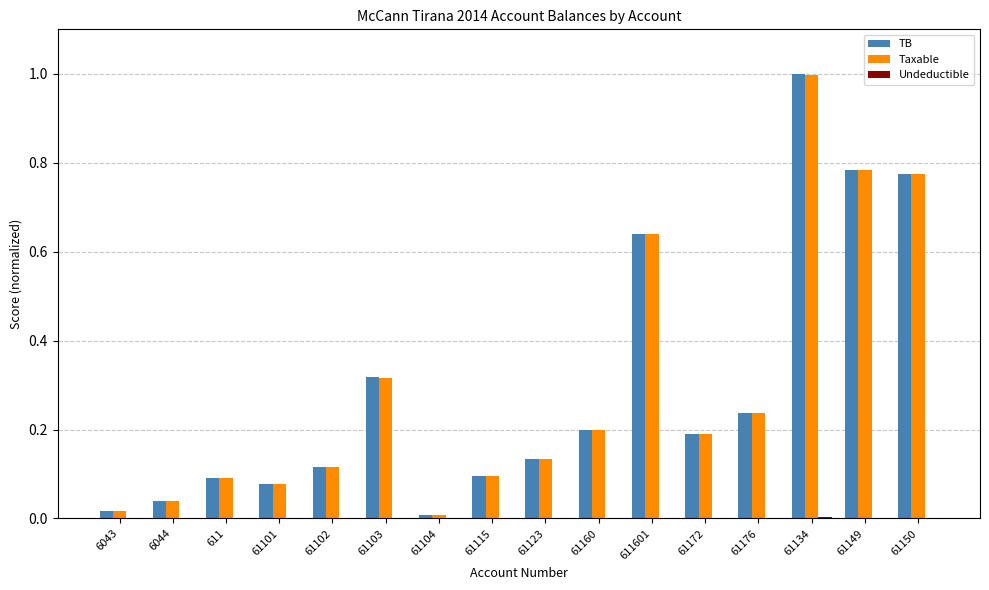

How many groups of bars are there?

16